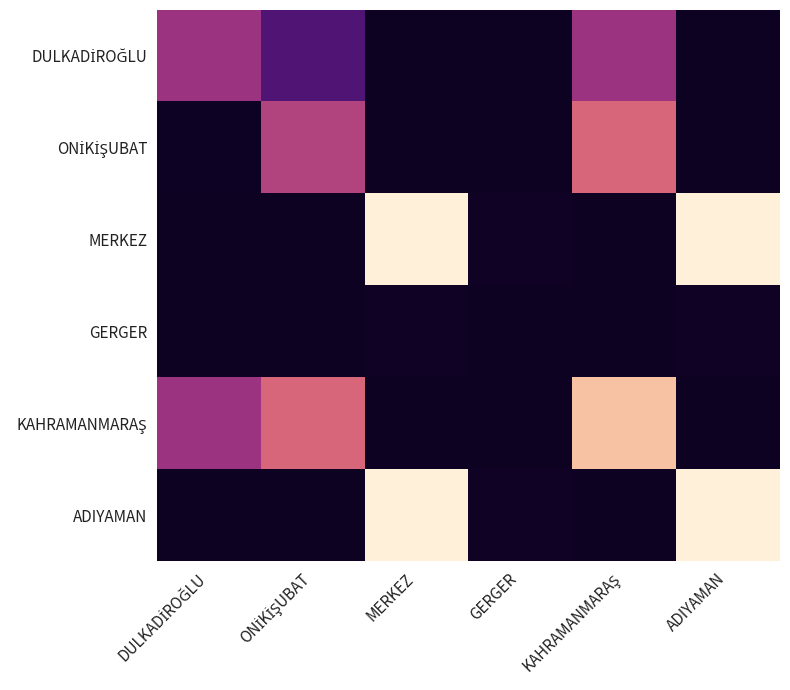

Which series has the largest total across all categories?

MERKEZ